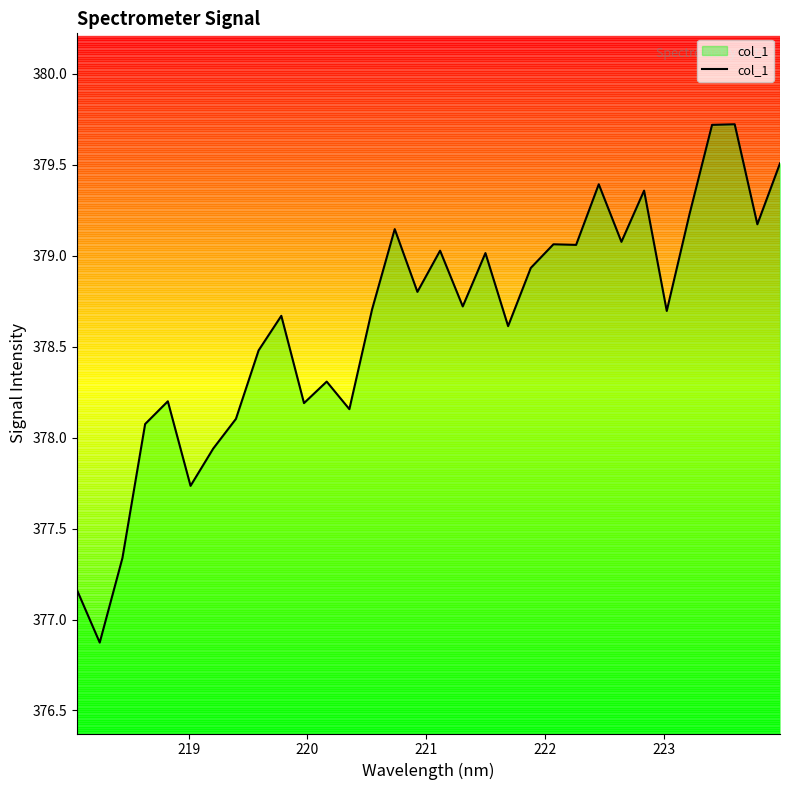

What is the maximum value shown in the chart?

379.7